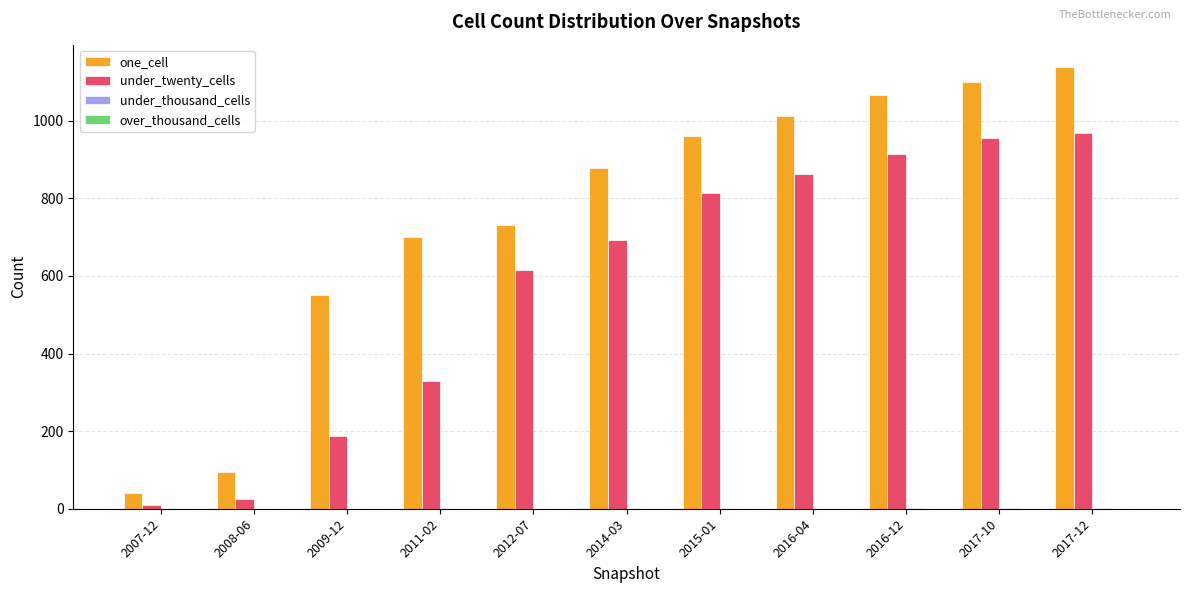

The value of one_cell at 2017-10 is 1099. True or false?

True